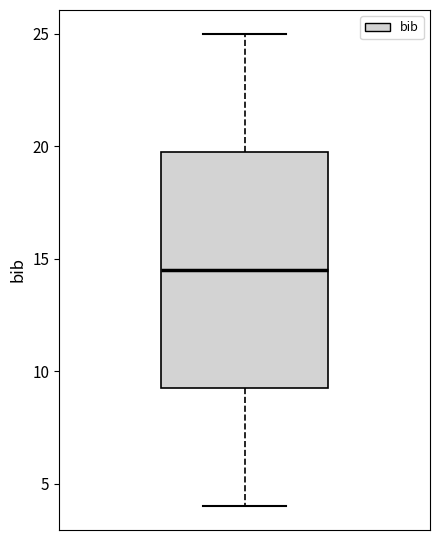

Where does the upper whisker of the box end on the y-axis? The values are not printed on the chart, so give them approximately, as read against the axis.

25.0